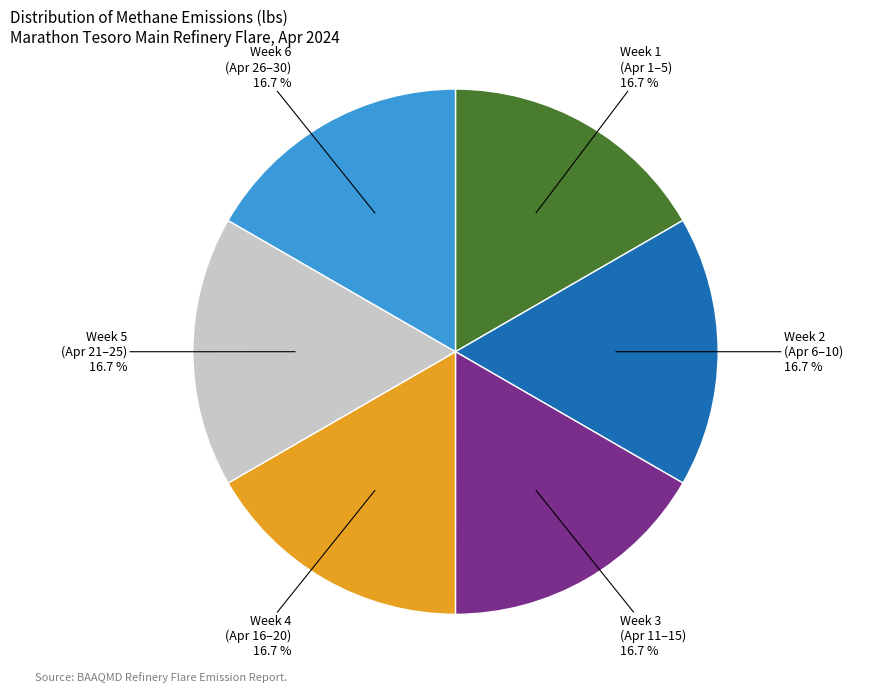

How many segments does this pie chart have?

6